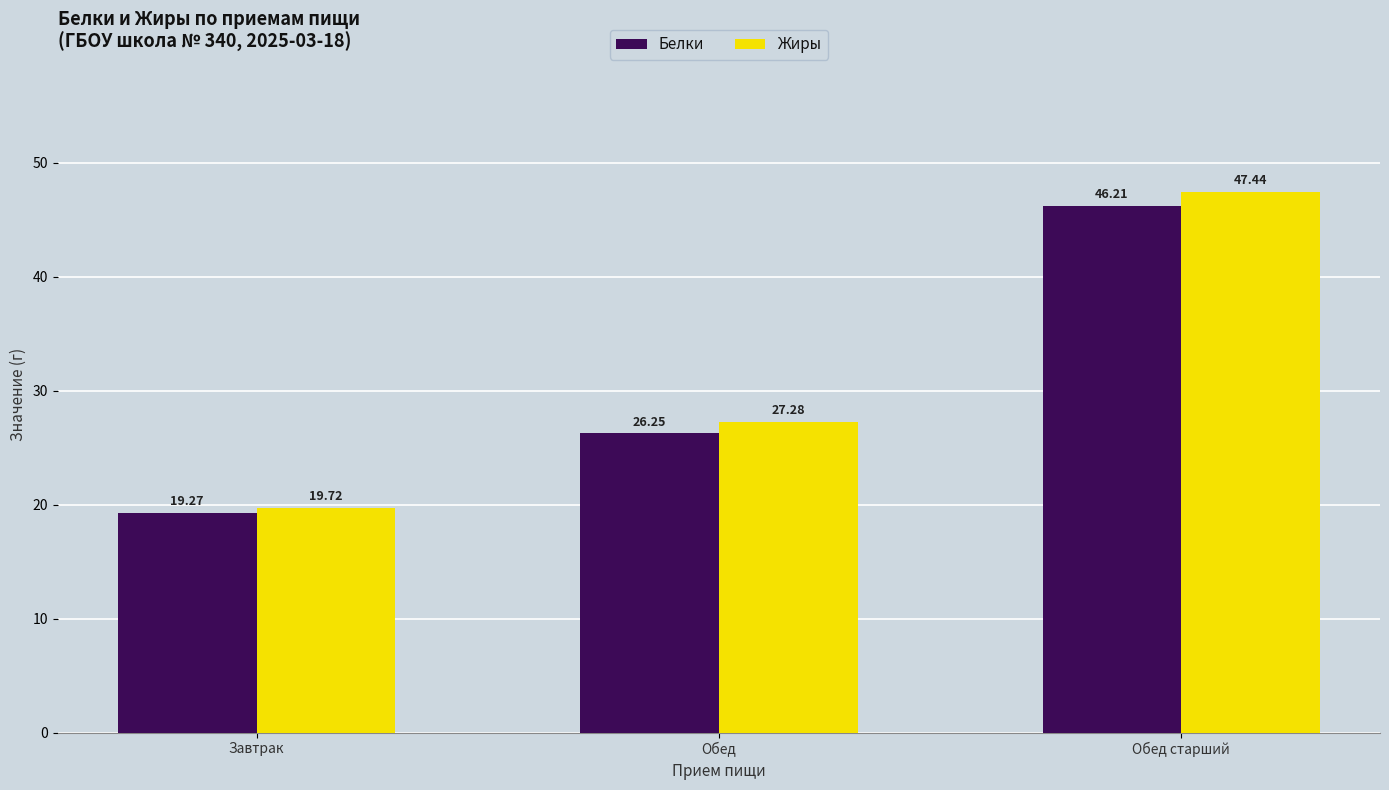

Which series changed the most between Завтрак and Обед старший?

Жиры